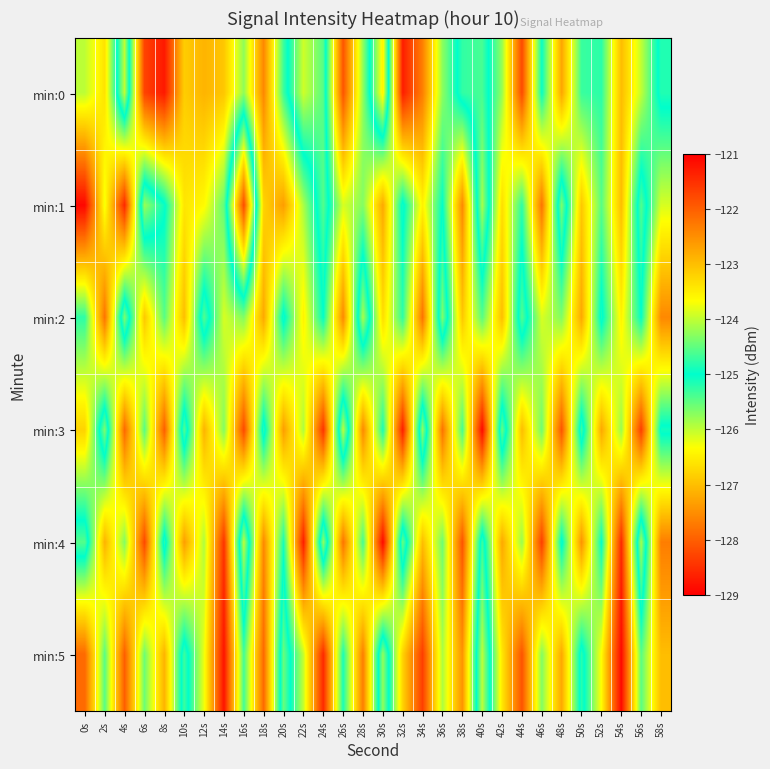

What is the total value across all series at 12s?

-757.3